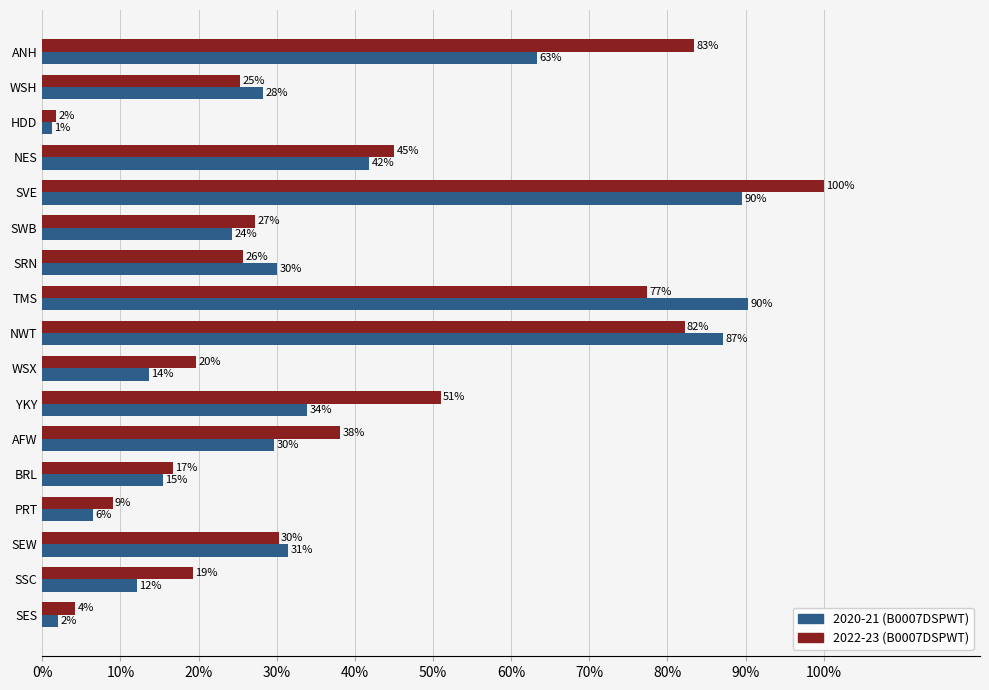

What is the sum of all 2020-21 (B0007DSPWT) values?

600.4